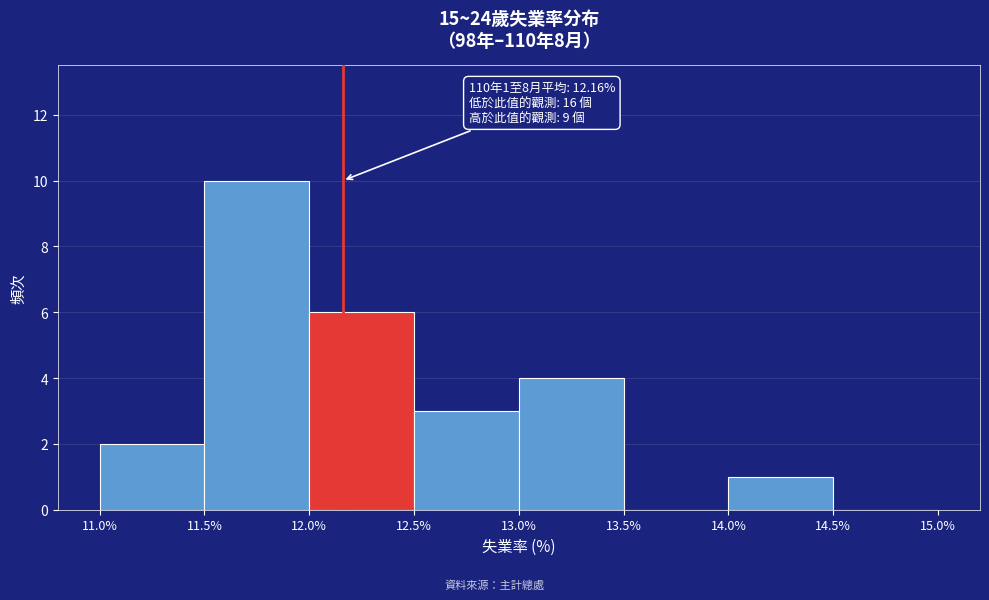

Which range on the x-axis has the tallest bar?

11.5% to 12.0%